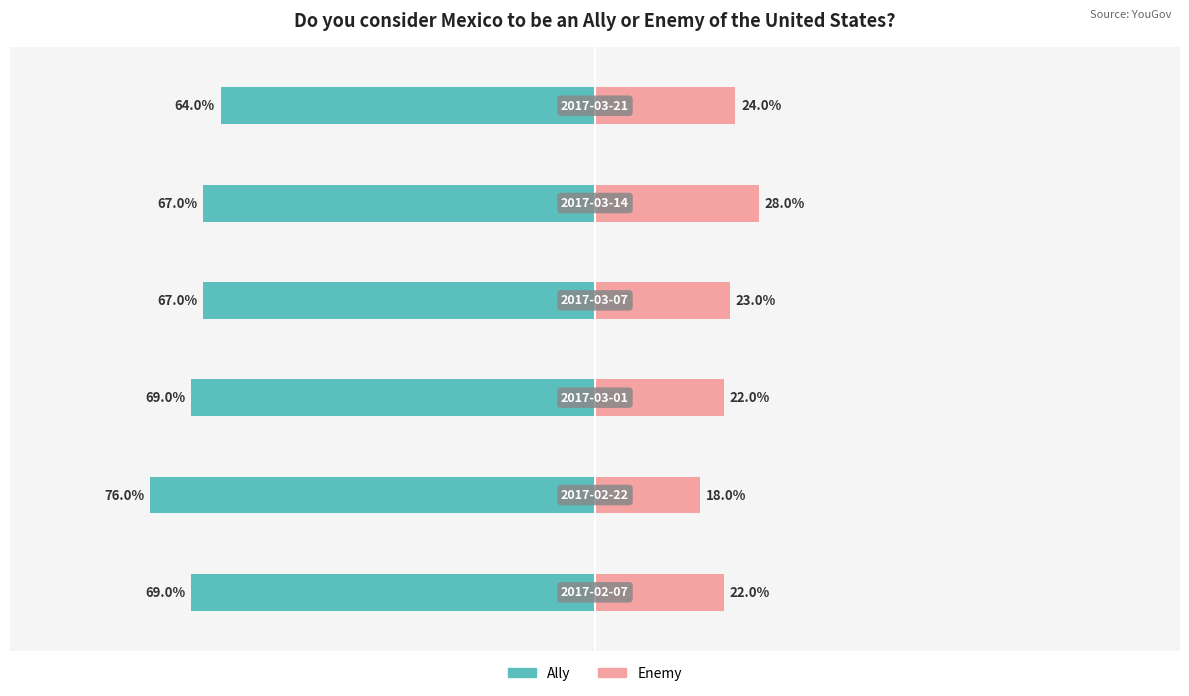

The Enemy series shows 0.2 at 1. True or false?

True